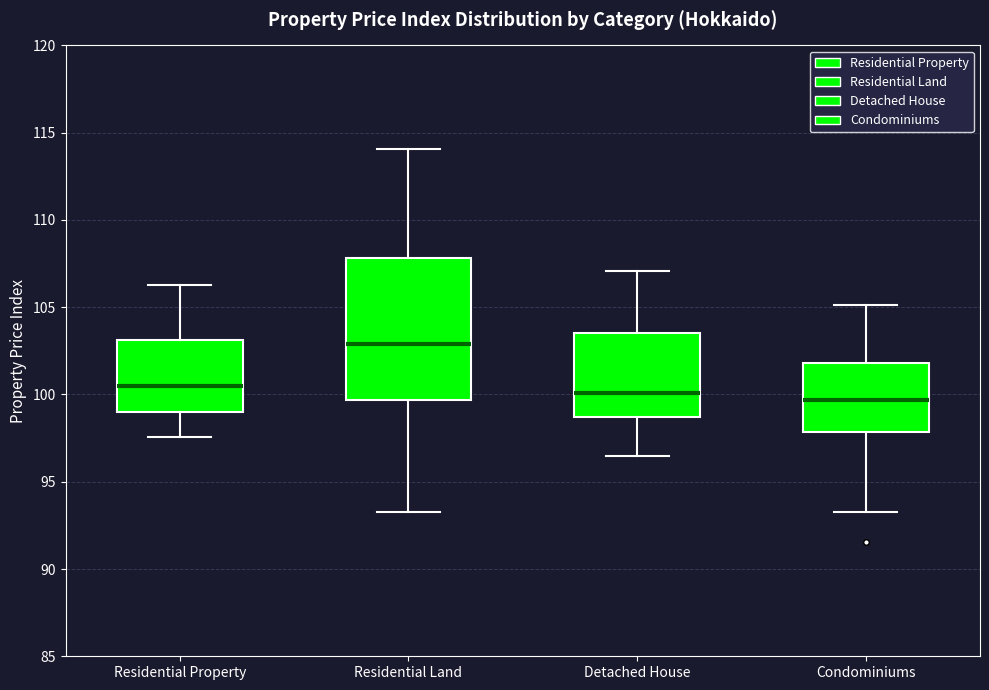

Comparing the boxes themselves (not the whiskers), which one is the tallest?

Residential Land